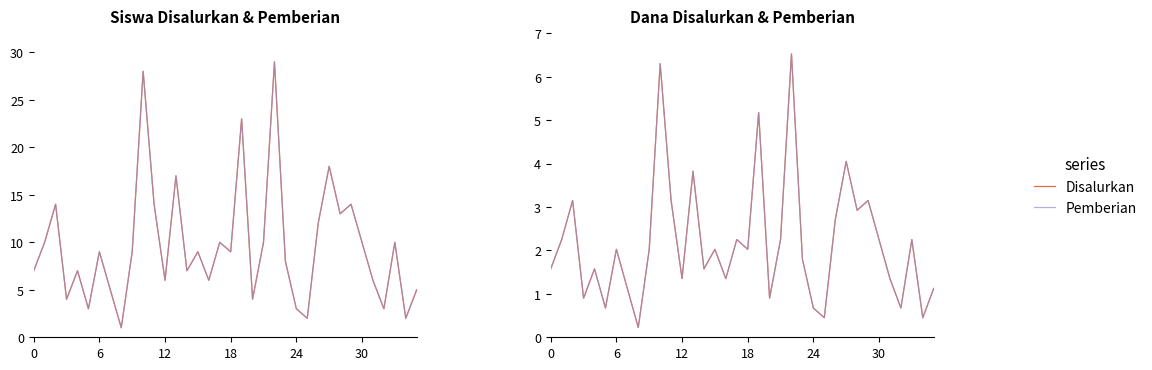

How many lines are shown in the chart?

2